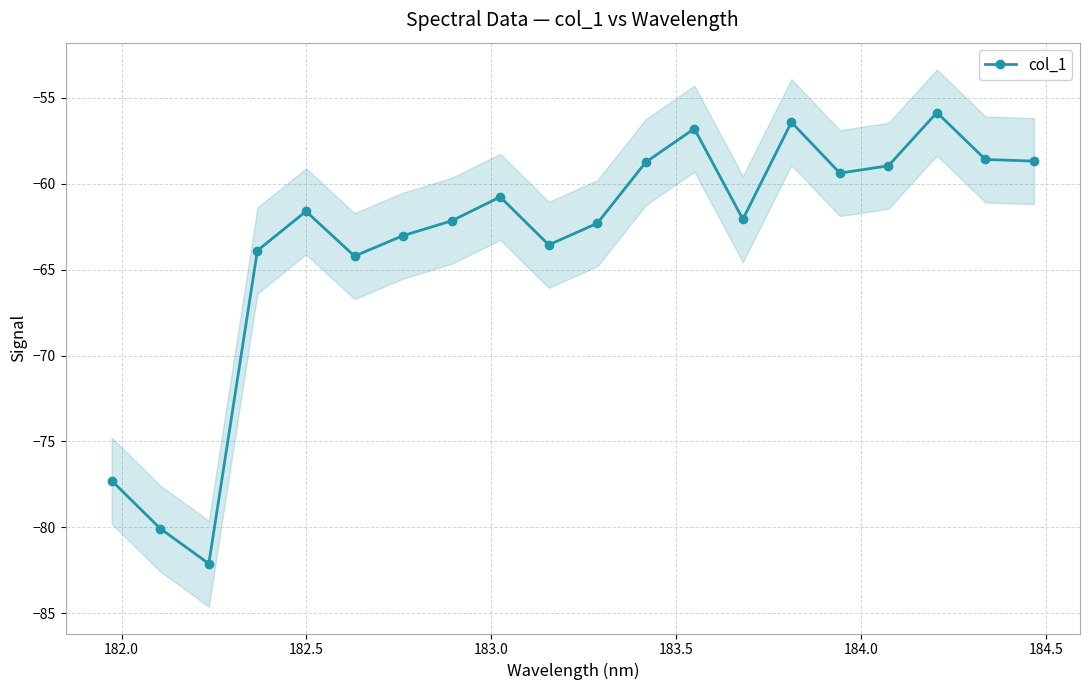

What is the value of the col_1 point at the 15th from the left?

-56.4